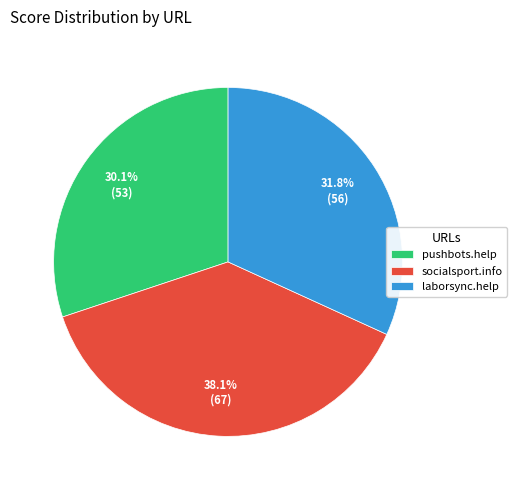

To the nearest percent, what is the difference between the socialsport.info and laborsync.help slice percentages?

6%